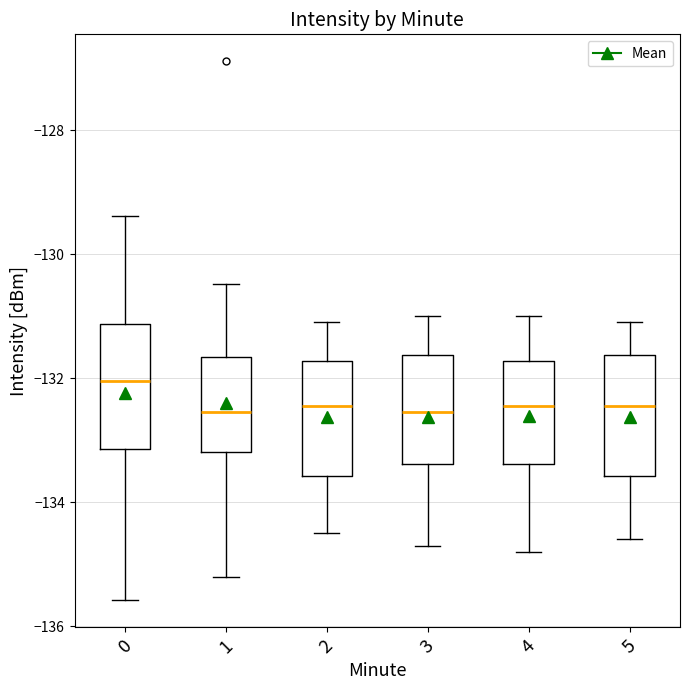

Reading left to right, transcribe this box plot: for each box, give where its median line is, the range the box spans, and where its two whiskers end, as read against the y-axis. The values are not printed on the chart, so give them approximately, as read against the axis.

0: median -132.0, box -133.2 to -131.2, whiskers -135.6 to -129.4
1: median -132.6, box -133.2 to -131.6, whiskers -135.2 to -130.4
2: median -132.4, box -133.6 to -131.8, whiskers -134.4 to -131.0
3: median -132.6, box -133.4 to -131.6, whiskers -134.6 to -131.0
4: median -132.4, box -133.4 to -131.8, whiskers -134.8 to -131.0
5: median -132.4, box -133.6 to -131.6, whiskers -134.6 to -131.0